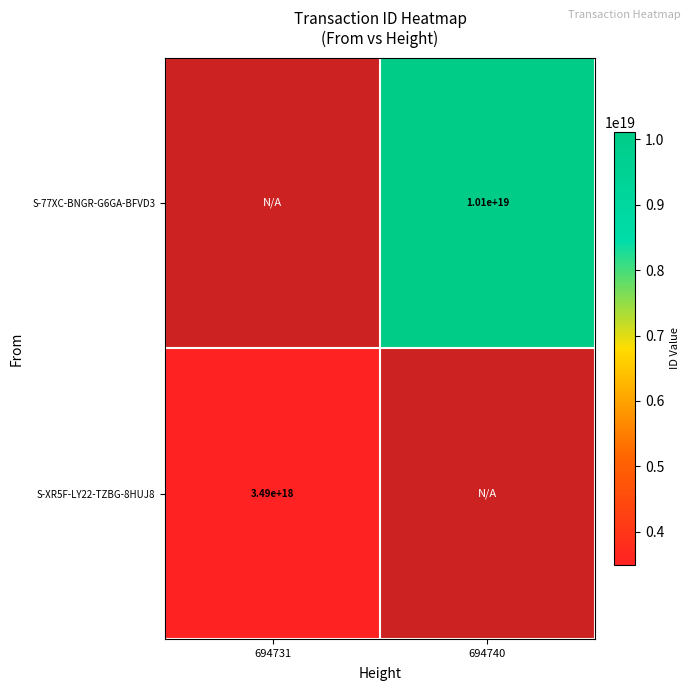

True or false: S-77XC-BNGR-G6GA-BFVD3 has a value of 2240077291071495168 at 694740.

False